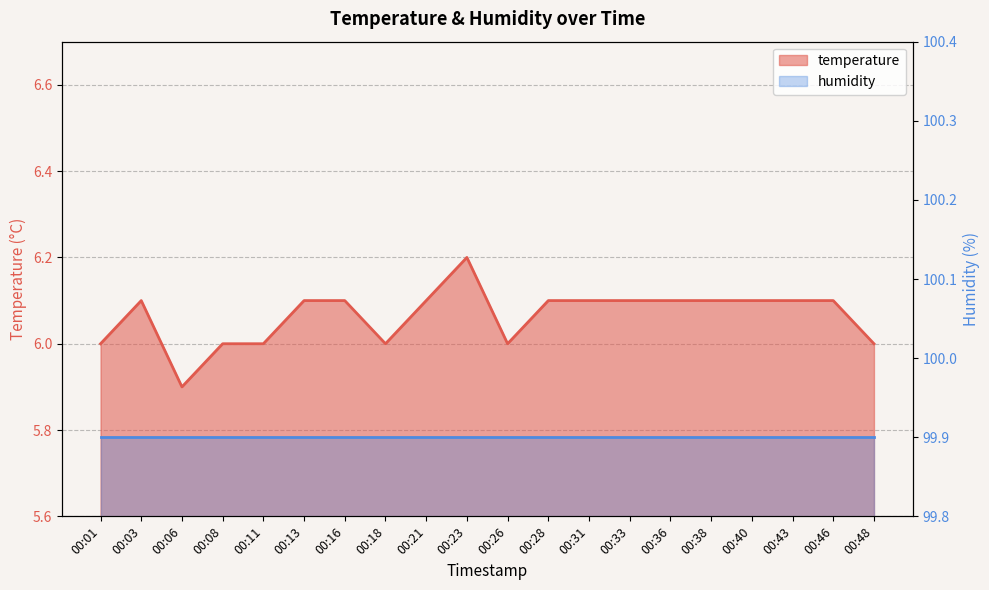

Reading left to right, list all the values displayed in this chart.

00:01=6.0	00:03=6.1	00:06=5.9	00:08=6.0	00:11=6.0	00:13=6.1	00:16=6.1	00:18=6.0	00:21=6.1	00:23=6.2	00:26=6.0	00:28=6.1	00:31=6.1	00:33=6.1	00:36=6.1	00:38=6.1	00:40=6.1	00:43=6.1	00:46=6.1	00:48=6.0